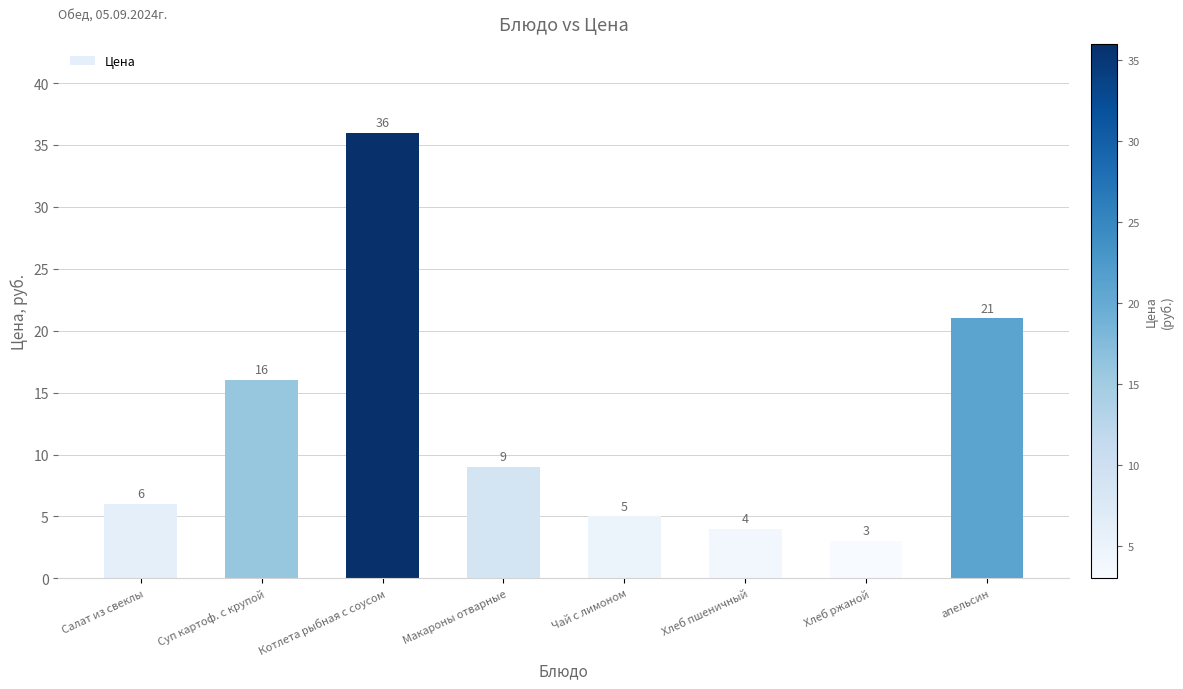

What is the change in value from Чай с лимоном to апельсин?

+16